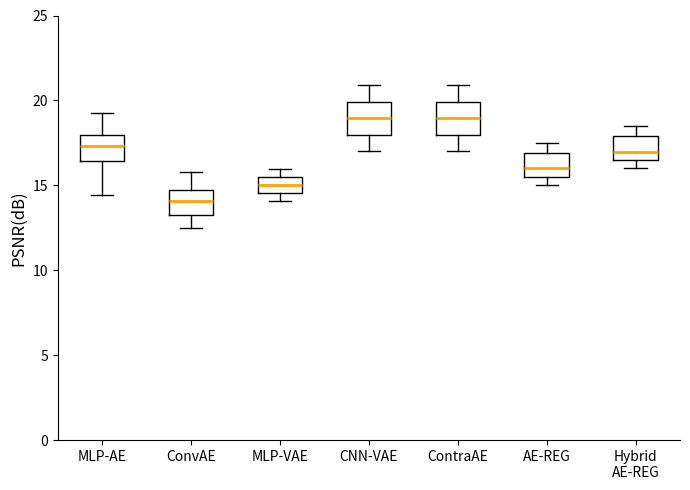

Reading left to right, transcribe this box plot: for each box, give where its median line is, the range the box spans, and where its two whiskers end, as read against the y-axis. The values are not printed on the chart, so give them approximately, as read against the axis.

MLP-AE: median 17.5, box 16.5 to 18.0, whiskers 14.5 to 19.5
ConvAE: median 14.0, box 13.0 to 14.5, whiskers 12.5 to 16.0
MLP-VAE: median 15.0, box 14.5 to 15.5, whiskers 14.0 to 16.0
CNN-VAE: median 19.0, box 18.0 to 20.0, whiskers 17.0 to 21.0
ContraAE: median 19.0, box 18.0 to 20.0, whiskers 17.0 to 21.0
AE-REG: median 16.0, box 15.5 to 17.0, whiskers 15.0 to 17.5
Hybrid AE-REG: median 17.0, box 16.5 to 18.0, whiskers 16.0 to 18.5